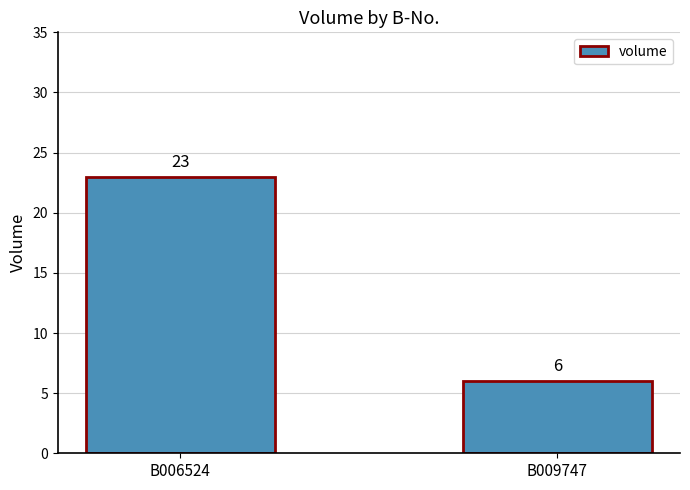

Reading left to right, extract all data points from this chart.

B006524=23	B009747=6